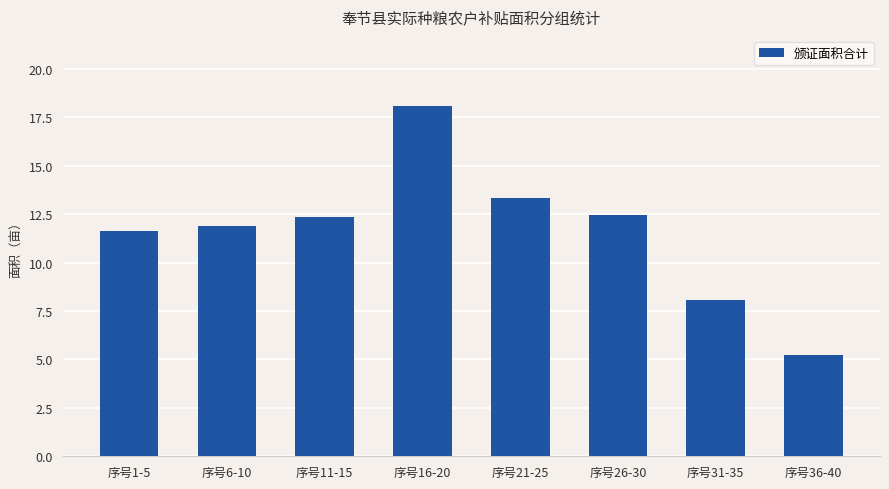

What is the label of the 4th bar from the right?

序号21-25